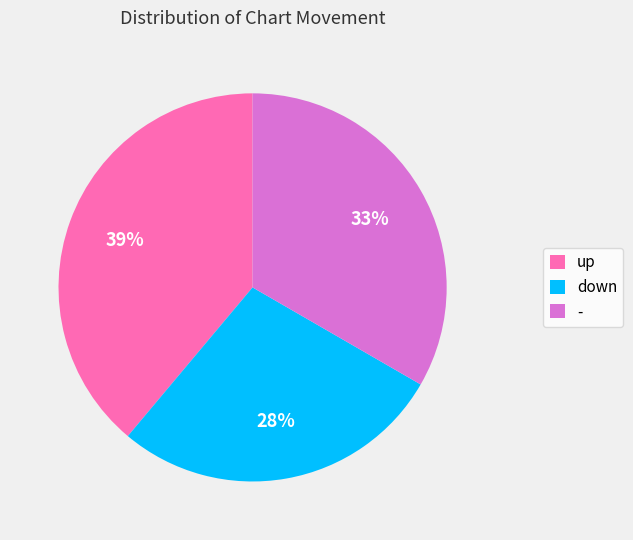

To the nearest percent, what is the difference between the up and - slice percentages?

6%